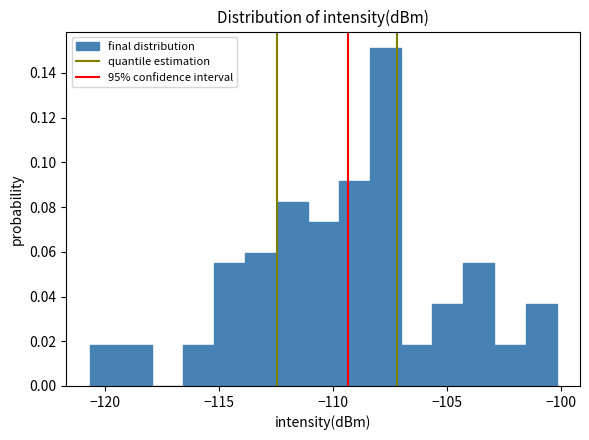

Read against the x-axis, roughly where is the centre of the tallest bar?

-107.5